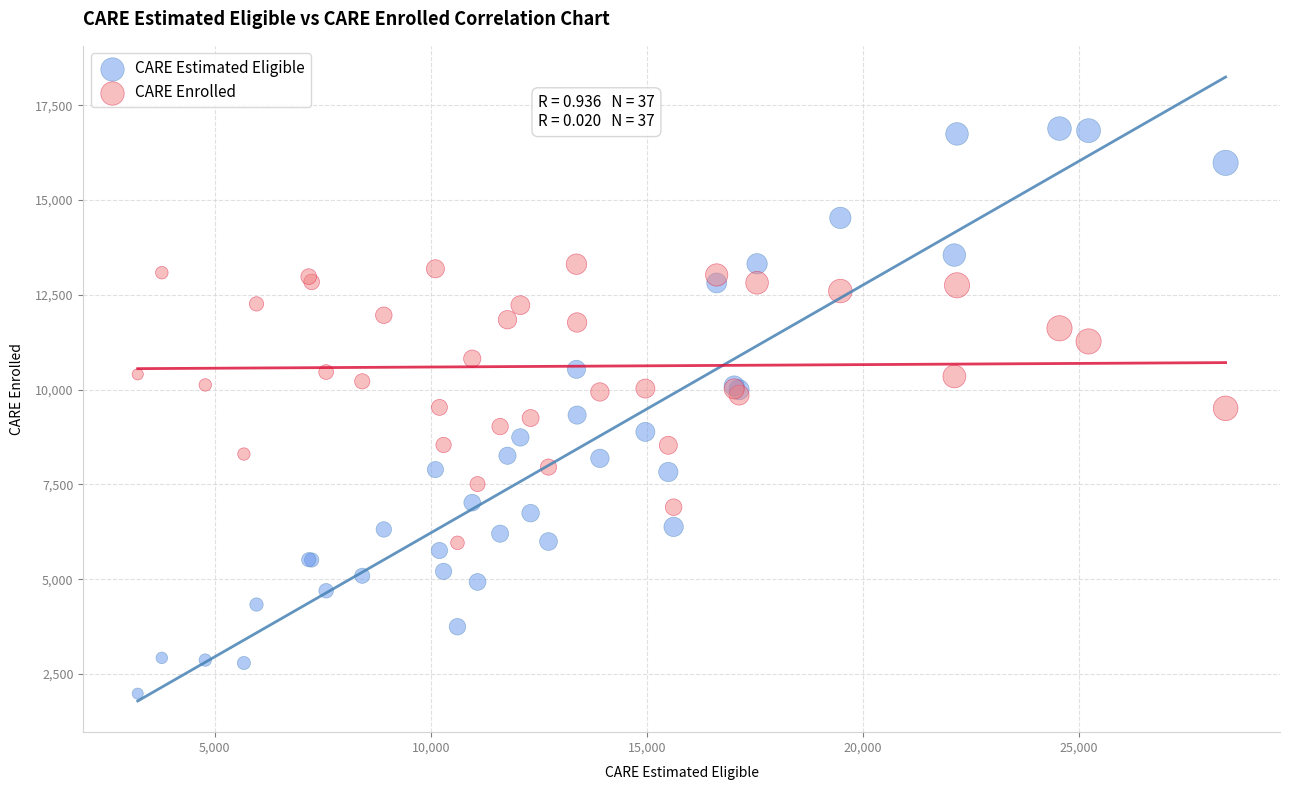

Which series contains the lowest Y value?

CARE Estimated Eligible